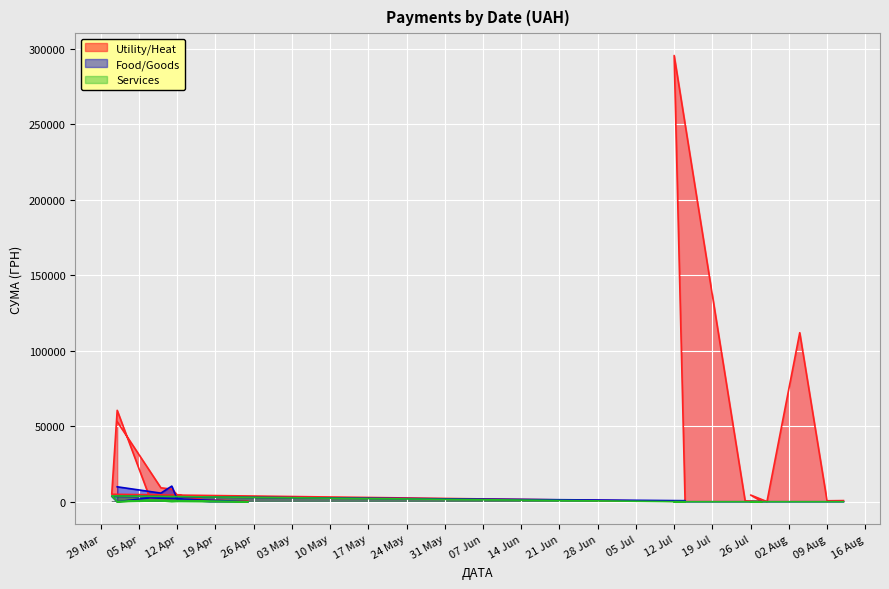

Between 24.07.2016 and 12.08.2016, which is larger?

24.07.2016